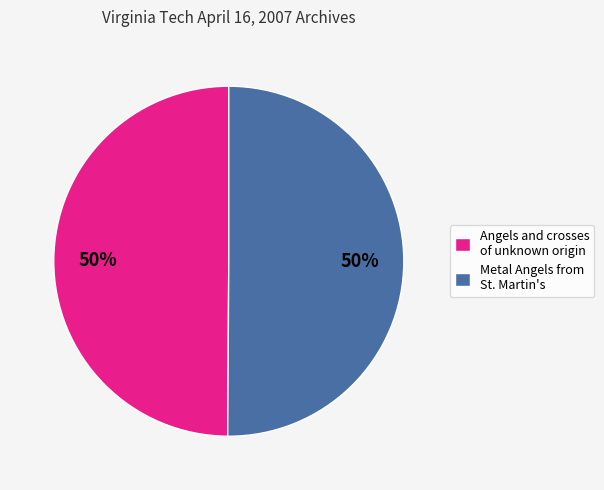

To the nearest percent, what is the average slice percentage?

50%